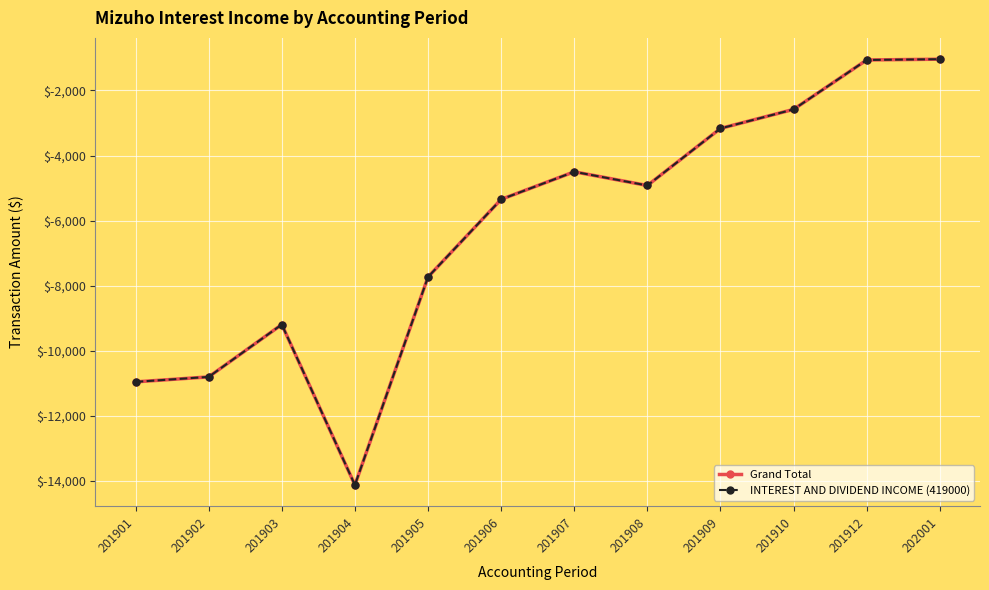

True or false: Grand Total and INTEREST AND DIVIDEND INCOME (419000) cross at least once.

False